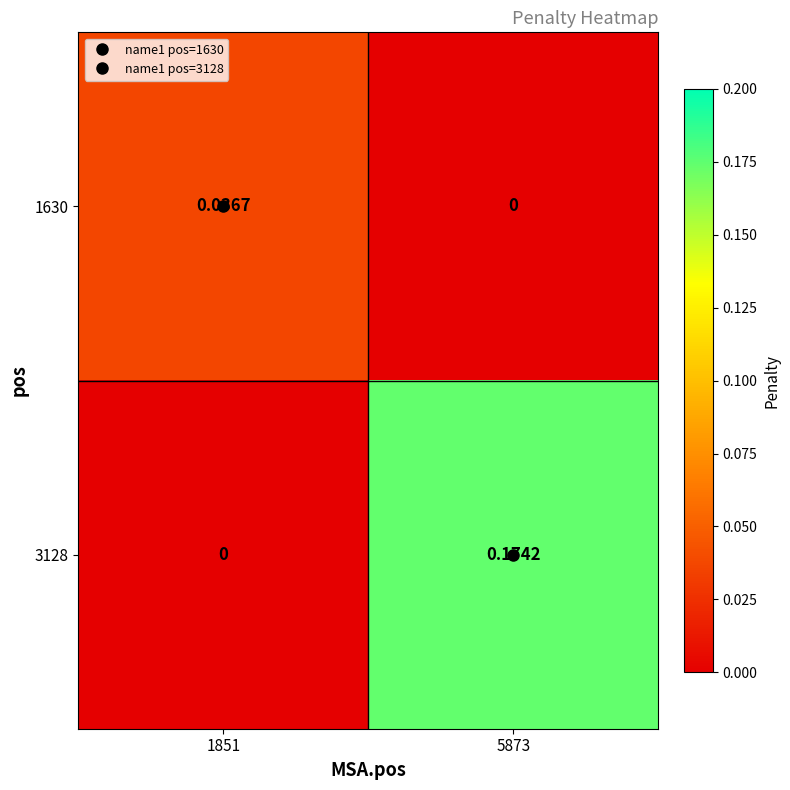

Which series changed the most between 1851 and 5873?

3128